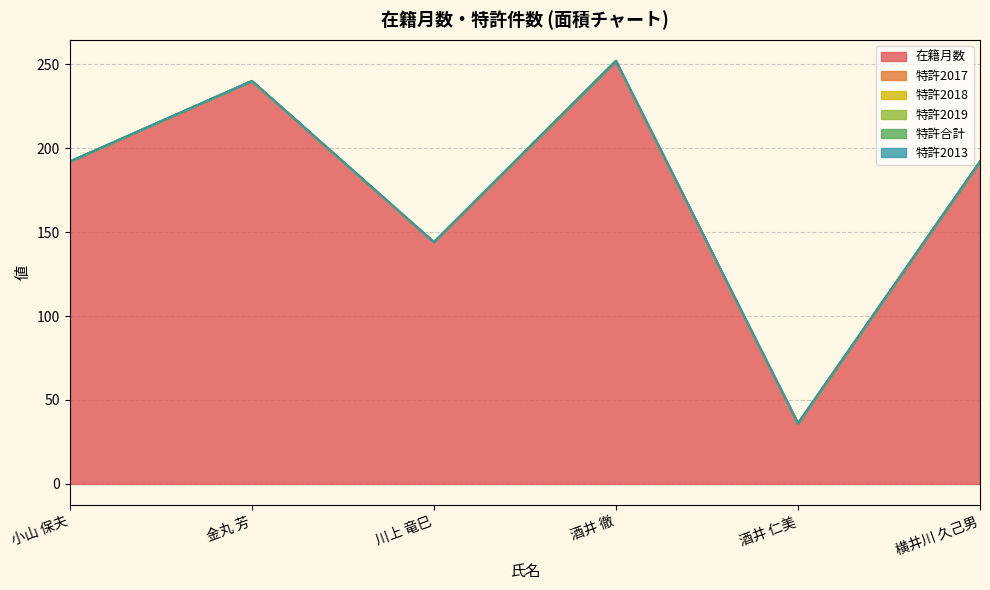

True or false: 特許2018 and 特許2017 intersect in this chart.

False